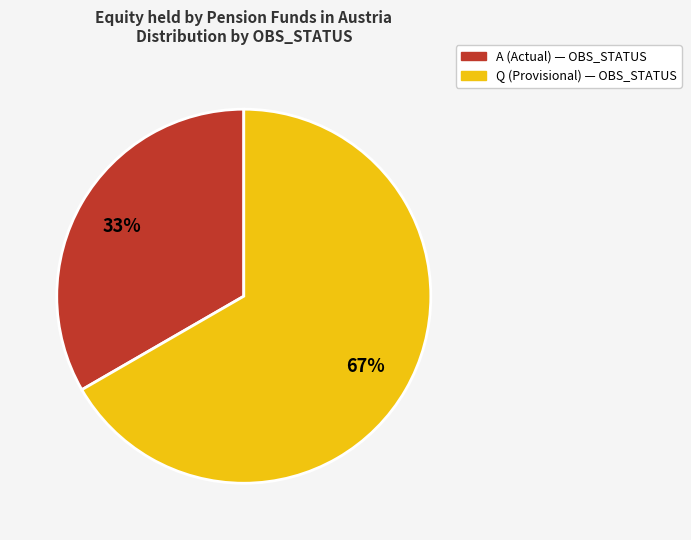

To the nearest percent, what is the average slice percentage?

50%